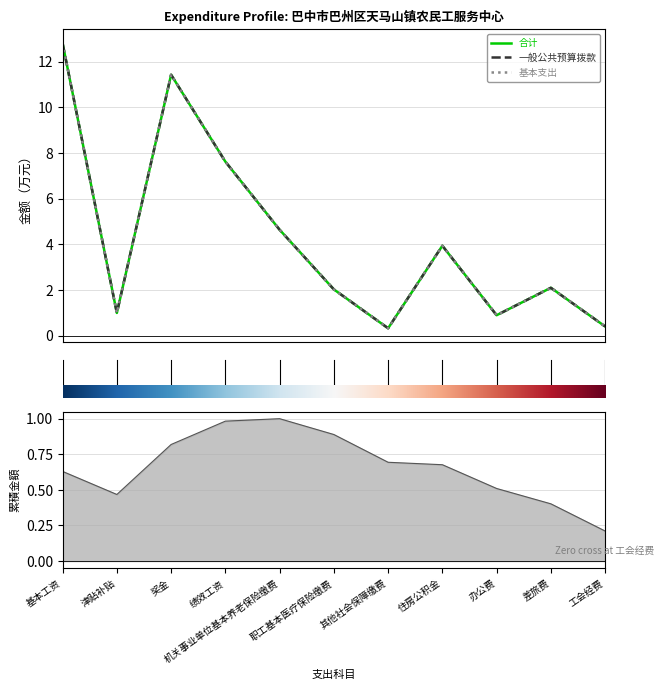

What is the label of the 1st point from the right?

工会经费